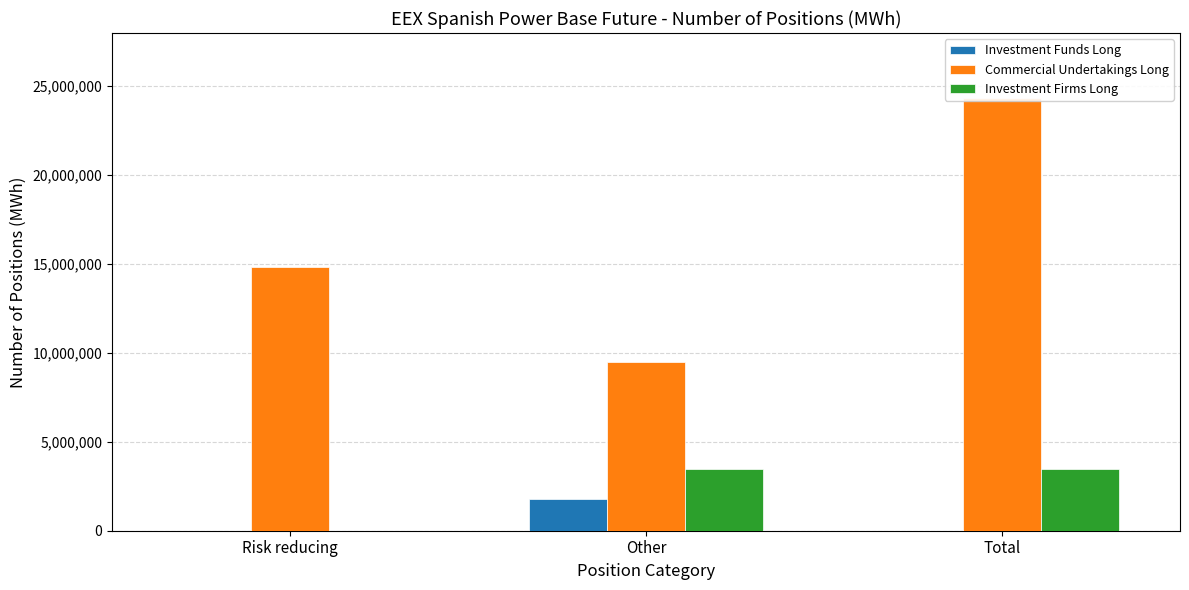

What is the label of the 3rd bar from the right?

Risk reducing